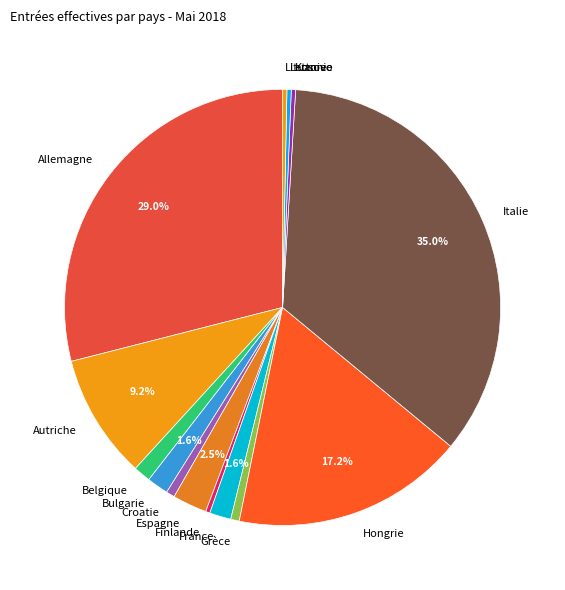

Is there a majority slice in this chart?

No